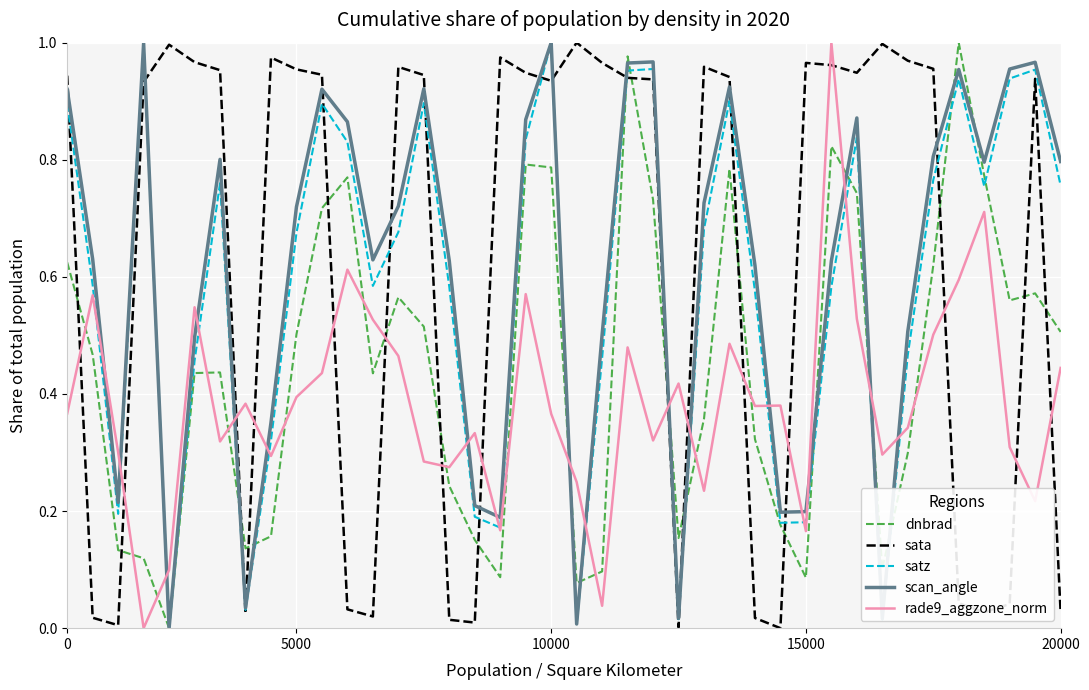

Which series ends up on top after the final intersection of rade9_aggzone_norm and sata?

rade9_aggzone_norm